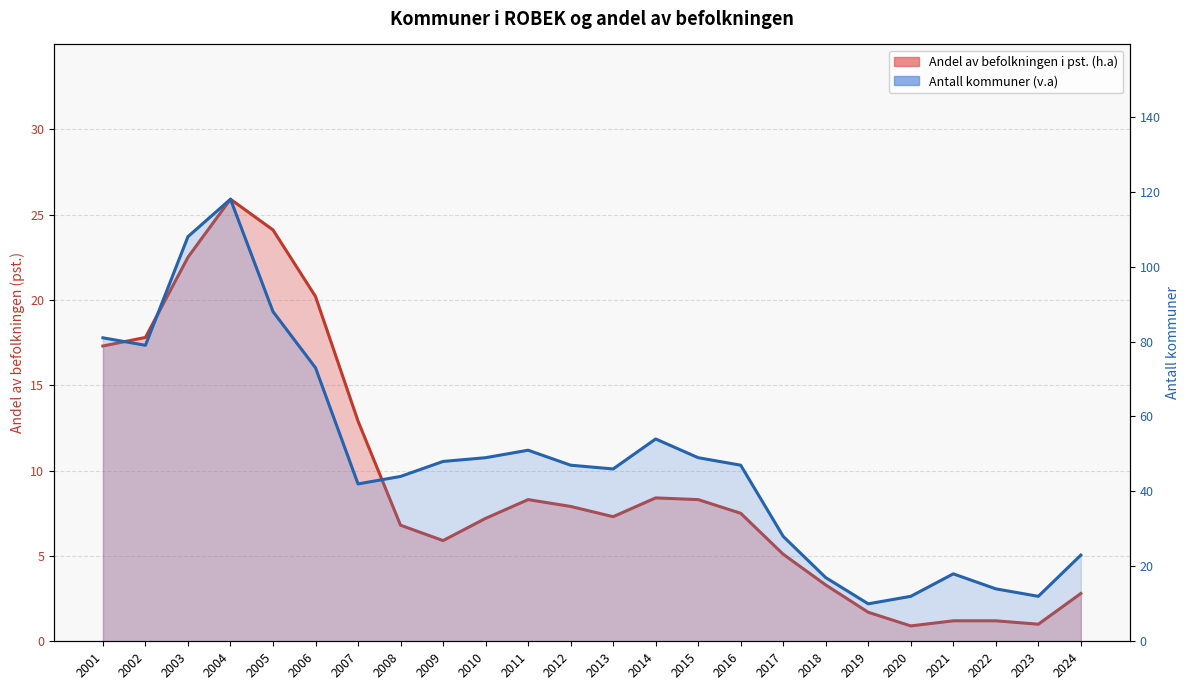

Rank the series at 2006 from lowest to highest value.

Andel av befolkningen i pst. (h.a), Antall kommuner (v.a)